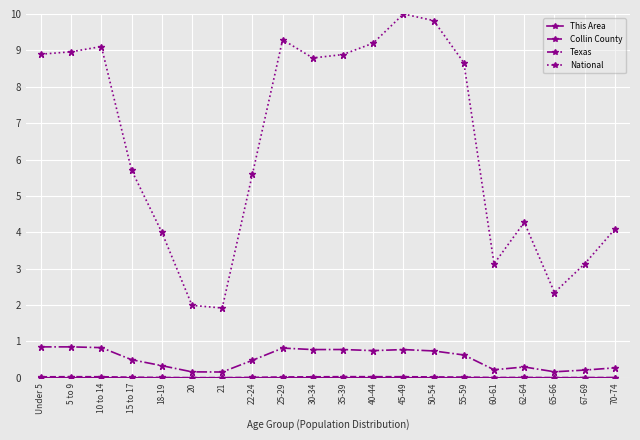

True or false: Texas has a value of 0.2 at 20.

True